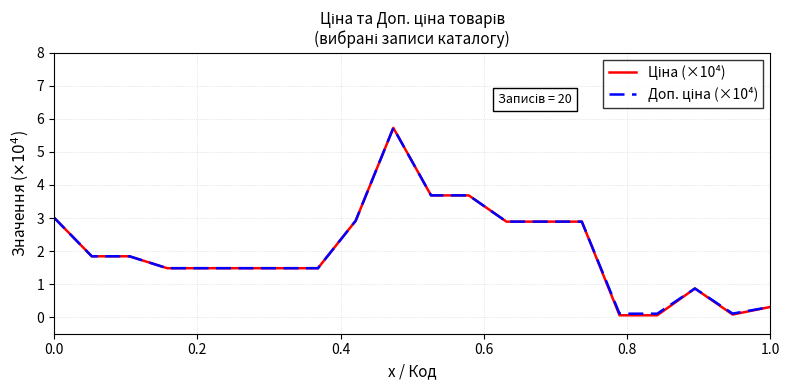

How many distinct data groups are displayed?

2